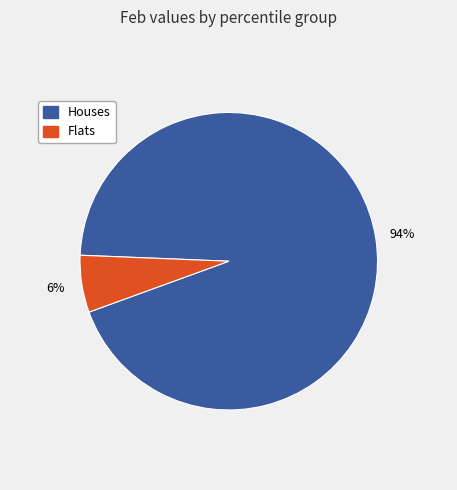

How many slices are in this pie chart?

2